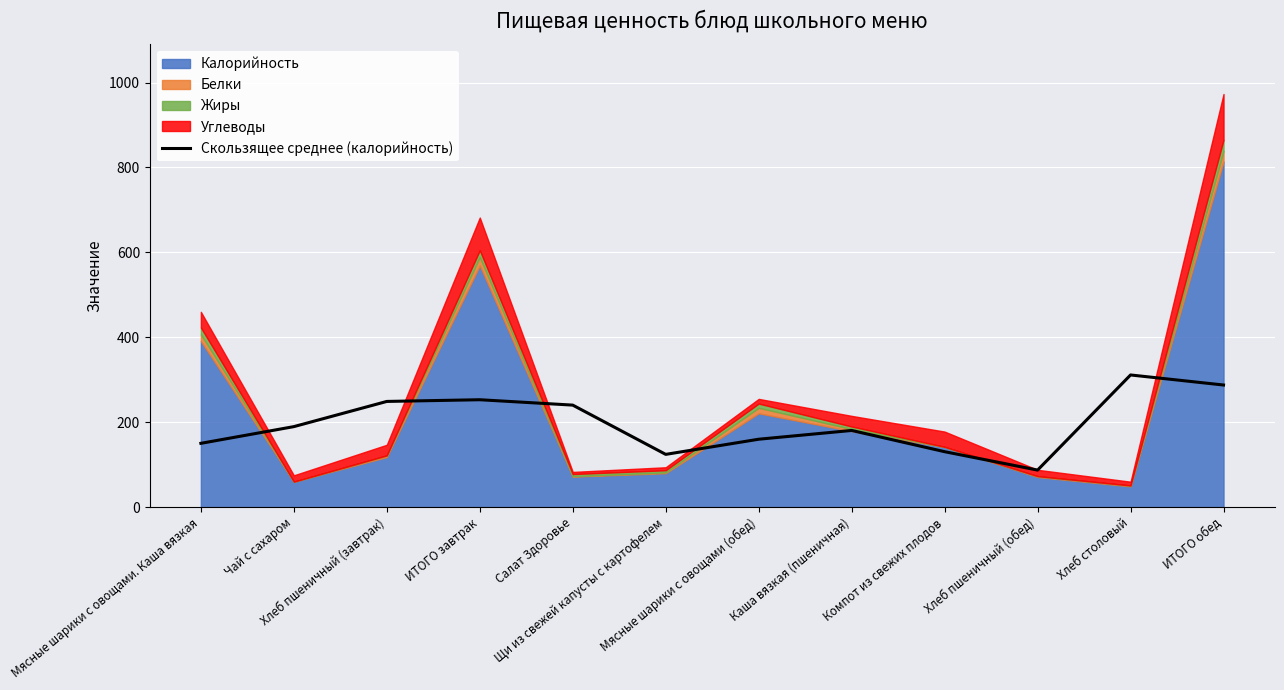

Reading right to left, what are all the values shown in this chart?

287.7	311.3	87.3	130.7	180.7	160.0	124.3	240.3	253.0	249.0	189.7	150.3